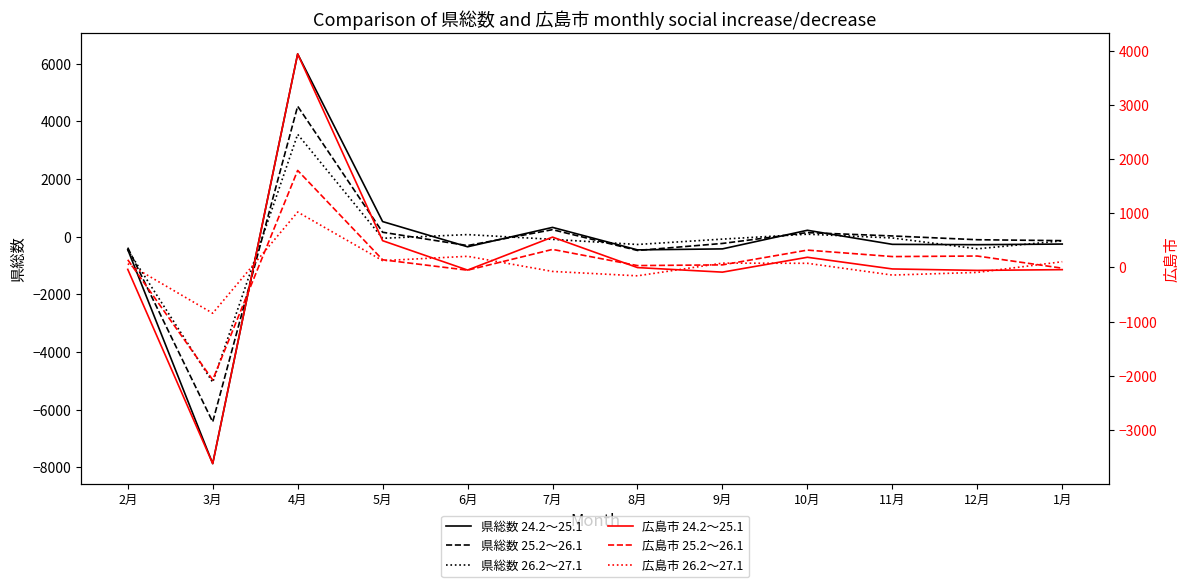

Between which two adjacent categories do 広島市 26.2～27.1 and 広島市 25.2～26.1 first intersect?

2月 and 3月